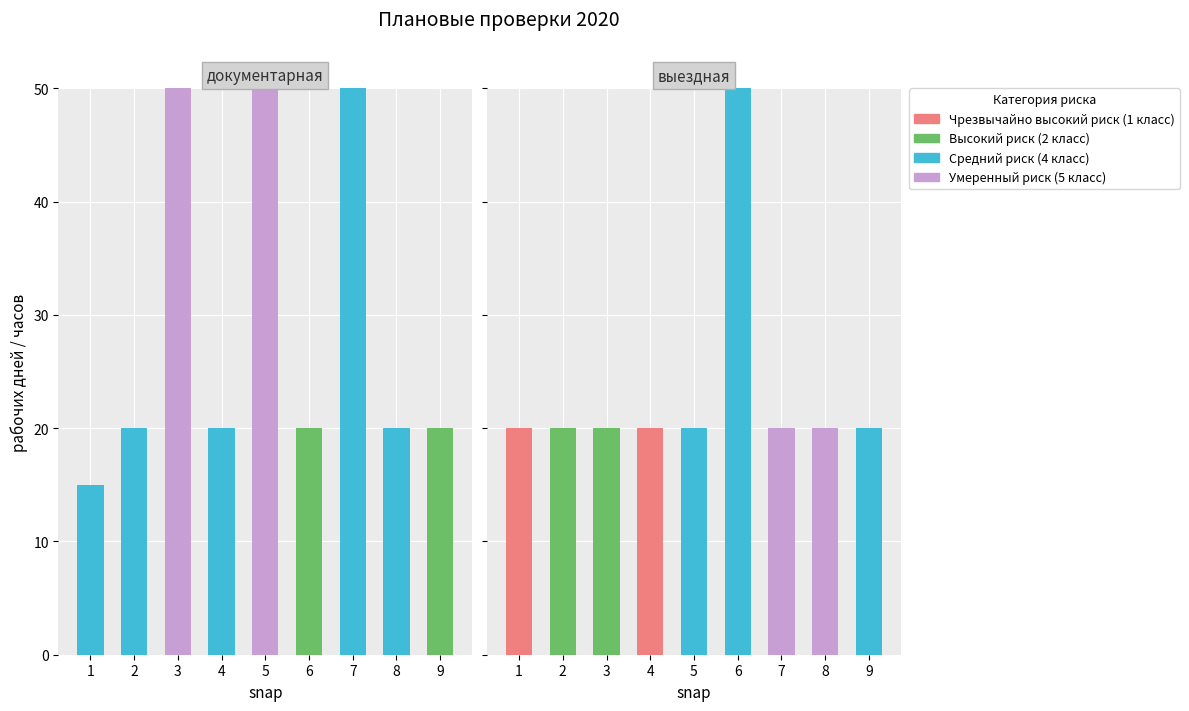

What is the difference between the maximum and minimum values in the Чрезвычайно высокий риск (1 класс) series?

20